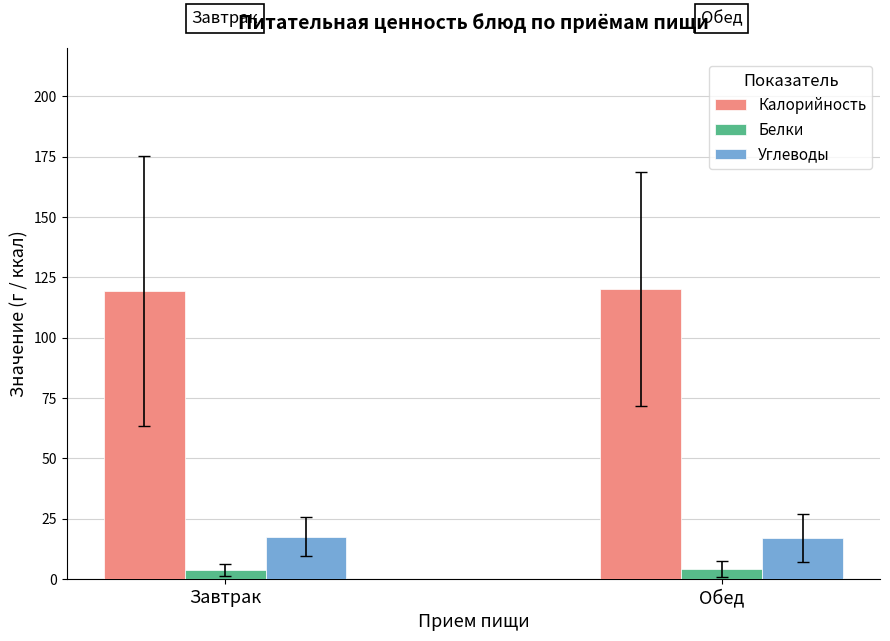

What is the label of the 1st bar from the left?

Завтрак